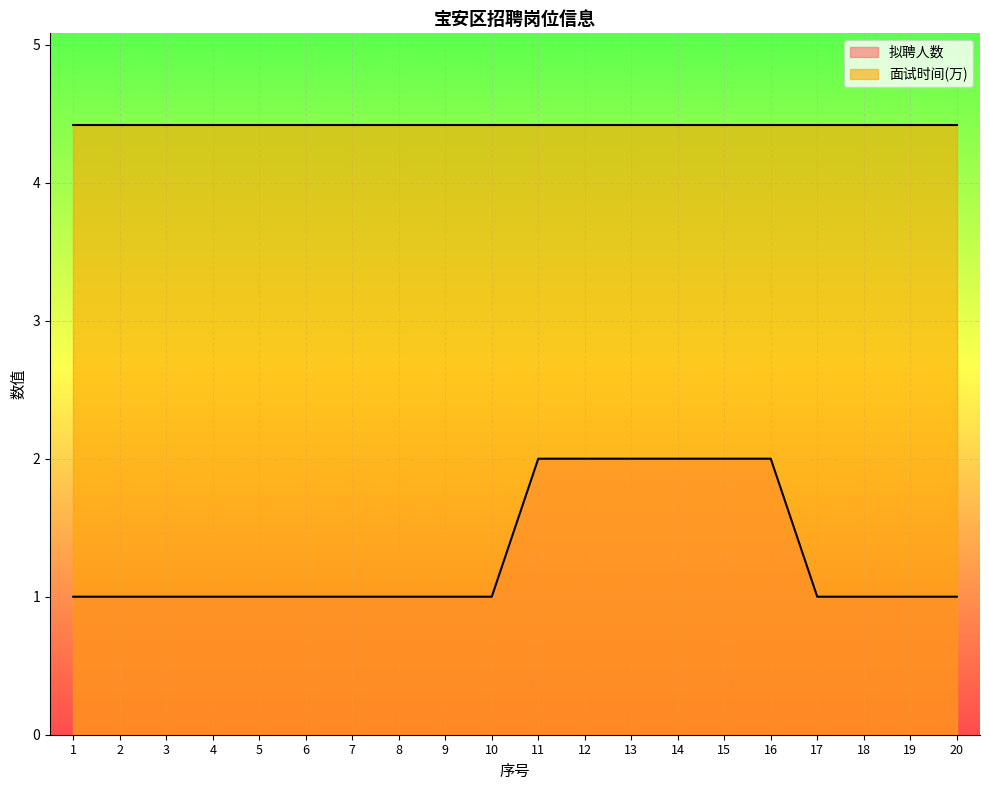

How many categories are shown in the chart?

20